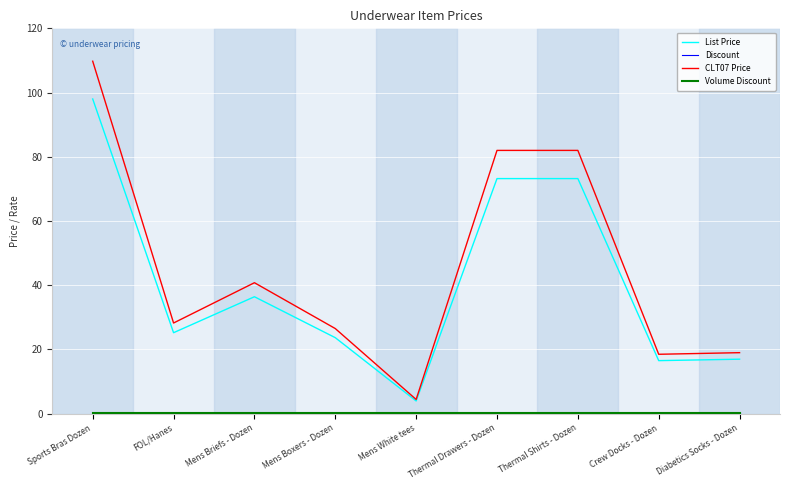

The CLT07 Price series shows 7.9 at Diabetics Socks - Dozen. True or false?

False